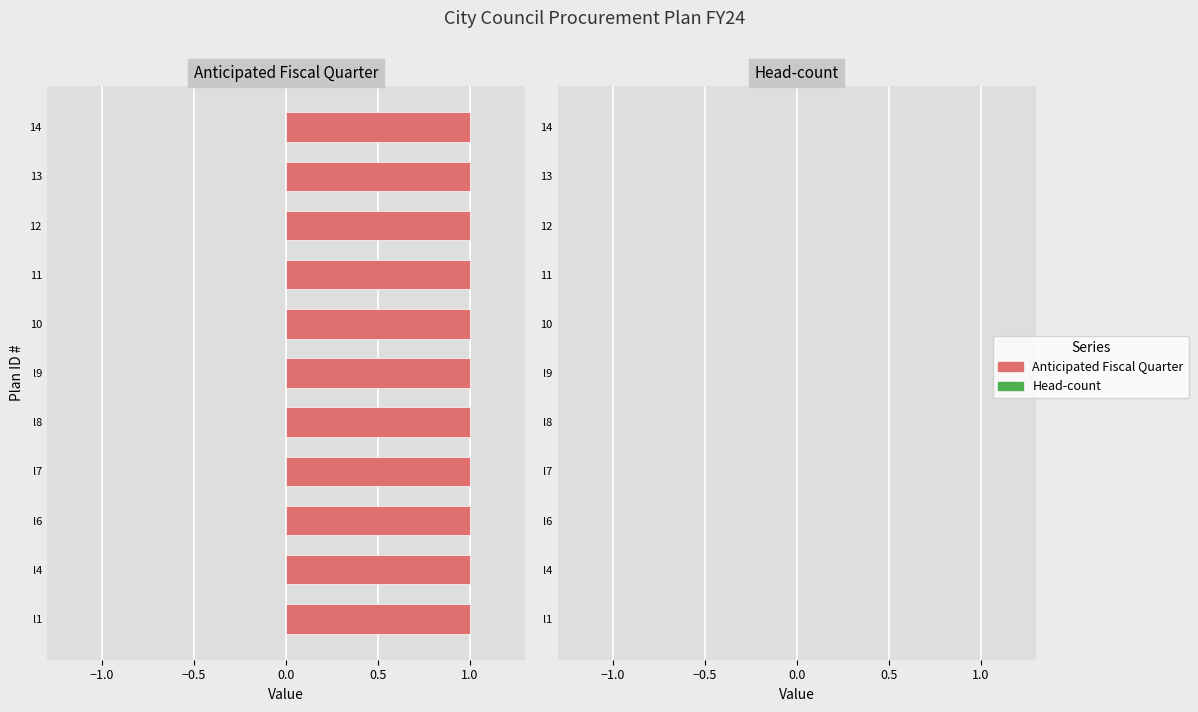

Reading left to right, extract all data points from this chart.

Anticipated Fiscal Quarter: FY24NCity Council1=1	FY24NCity Council4=1	FY24NCity Council6=1	FY24NCity Council7=1	FY24NCity Council8=1	FY24NCity Council9=1	FY24NCity Council10=1	FY24NCity Council11=1	FY24NCity Council12=1	FY24NCity Council13=1	FY24NCity Council14=1
Head-count: FY24NCity Council1=0	FY24NCity Council4=0	FY24NCity Council6=0	FY24NCity Council7=0	FY24NCity Council8=0	FY24NCity Council9=0	FY24NCity Council10=0	FY24NCity Council11=0	FY24NCity Council12=0	FY24NCity Council13=0	FY24NCity Council14=0